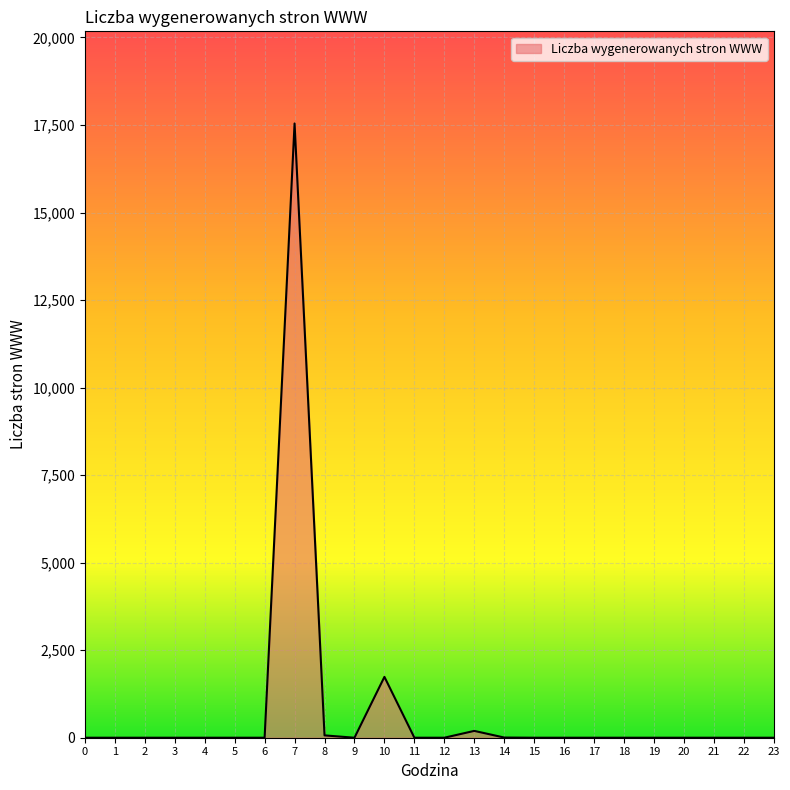

What is the greatest value displayed?

17543